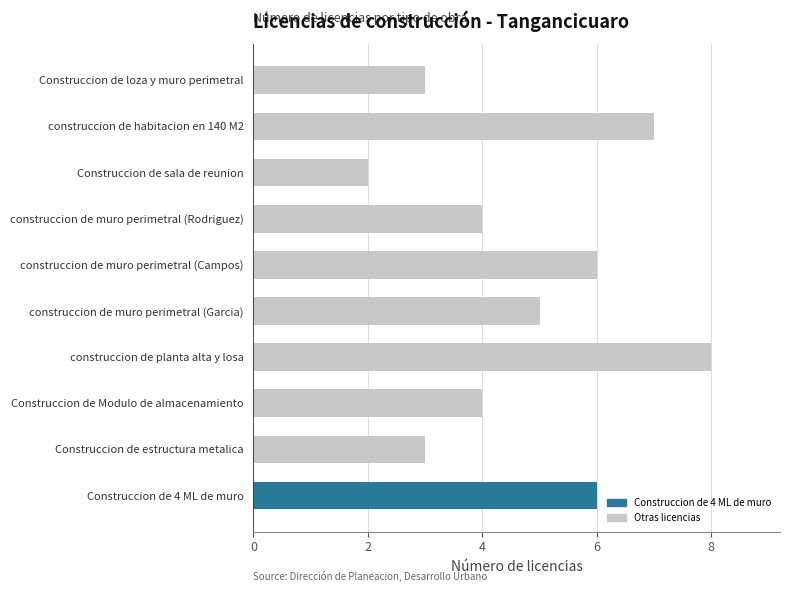

What is the greatest value displayed?

8